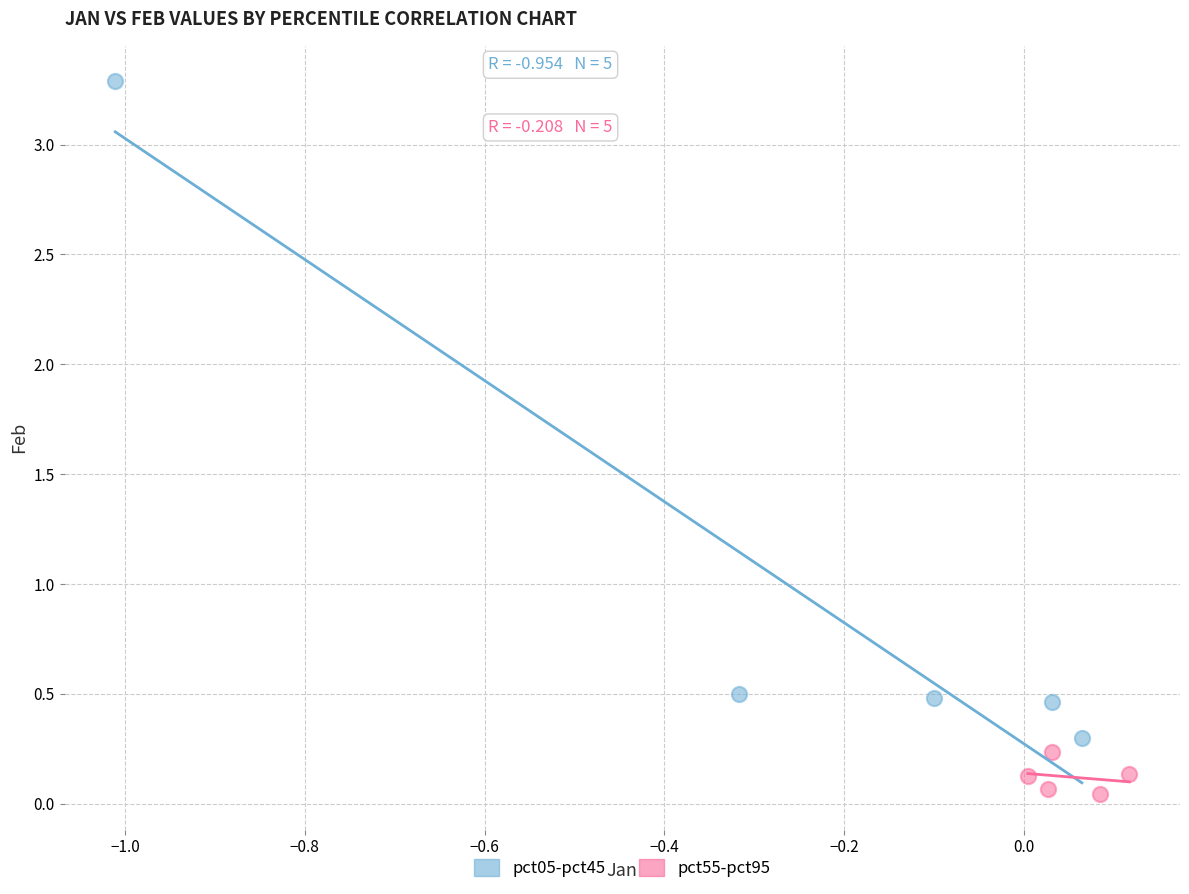

What are all the series names shown in the legend?

pct05-pct45, pct55-pct95